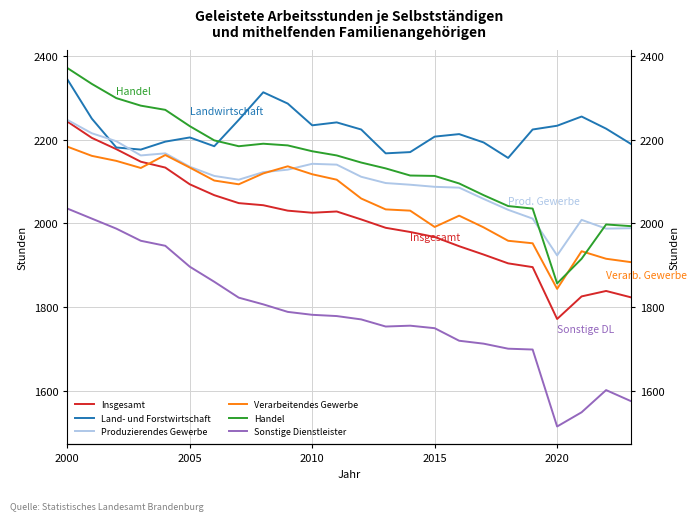

Which series has the largest total across all categories?

Land- und Forstwirtschaft